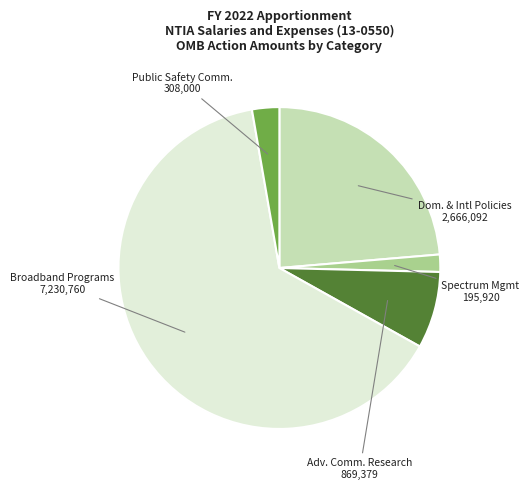

Is there a majority slice in this chart?

Yes